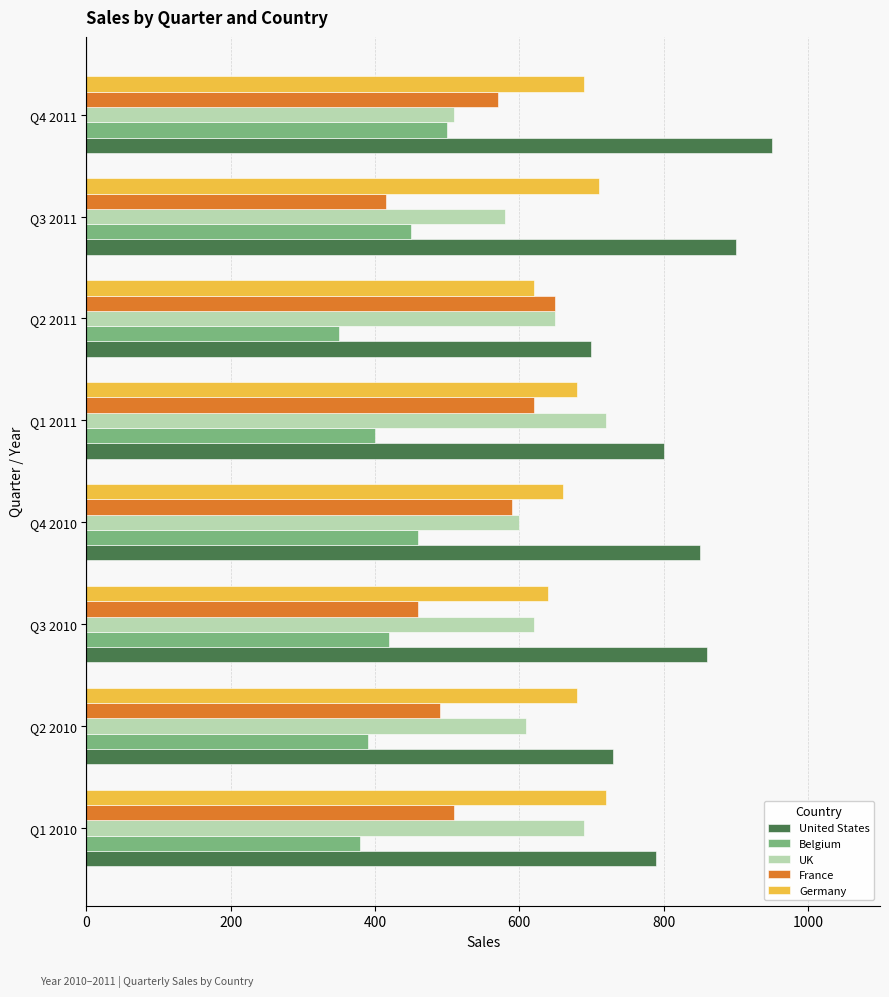

What is the difference between the maximum and minimum values in the Germany series?

100